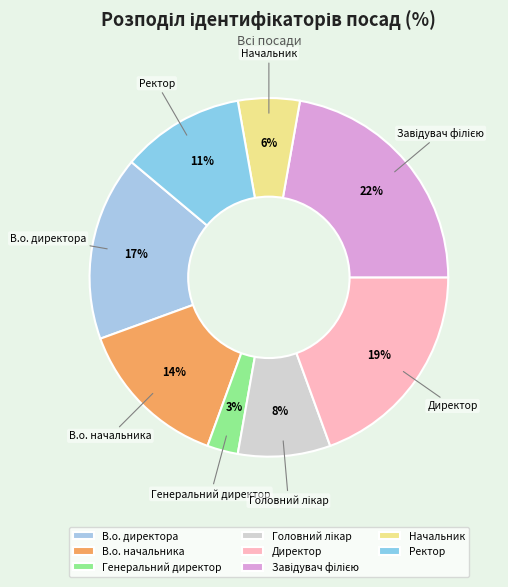

Between В.о. директора and Ректор, which is larger?

В.о. директора